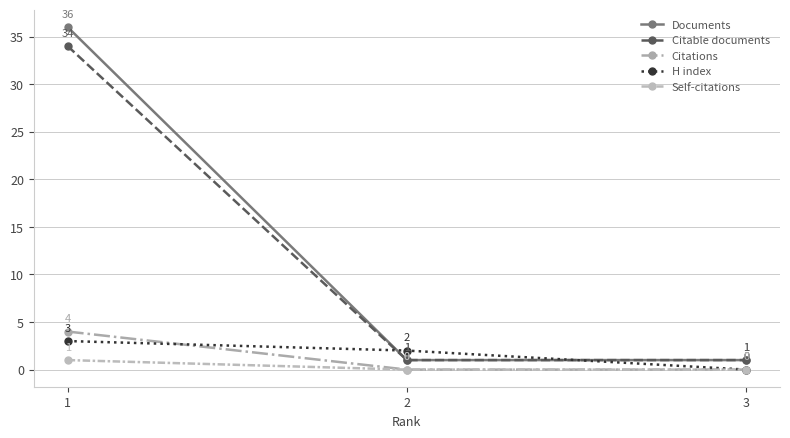

Is this an area chart (filled region under the line)?

No